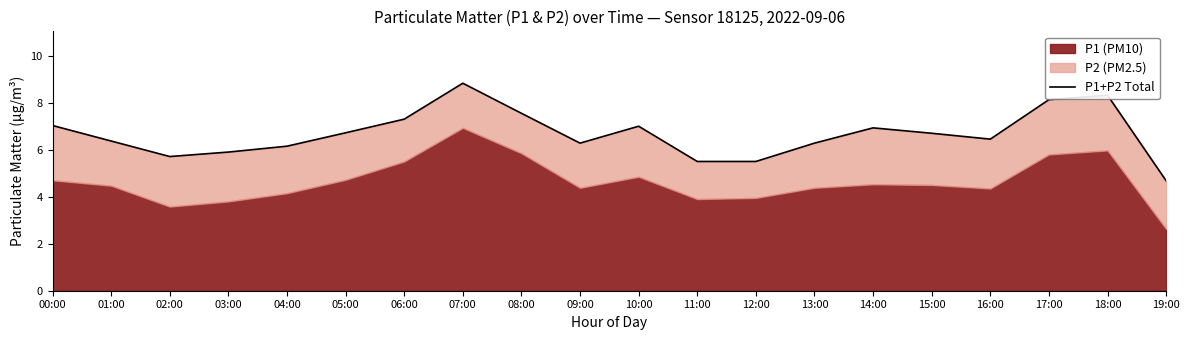

What is the greatest value displayed?

8.8